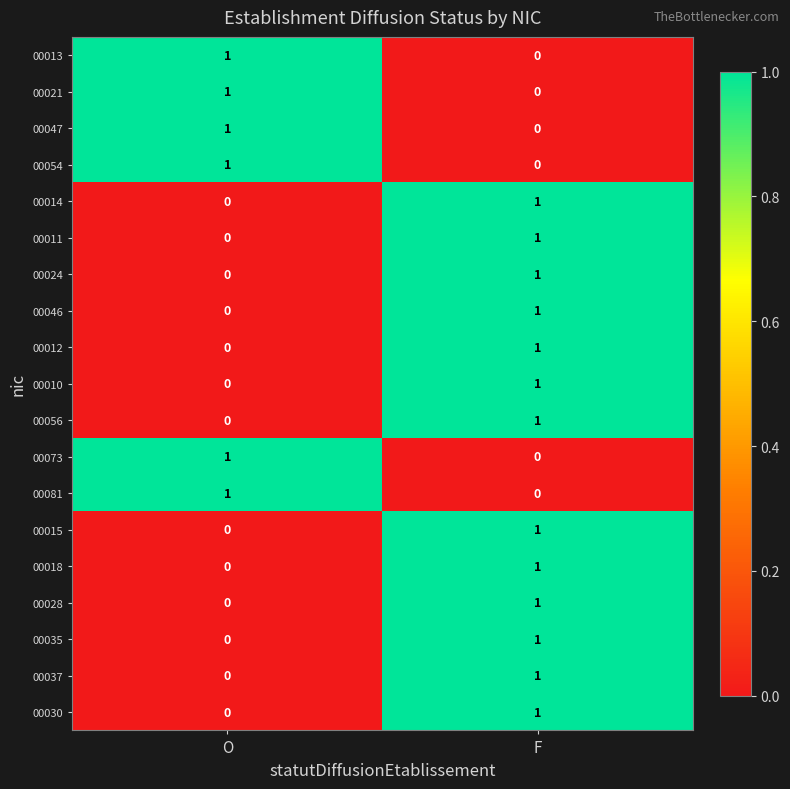

At which label does 00028 reach its peak?

F